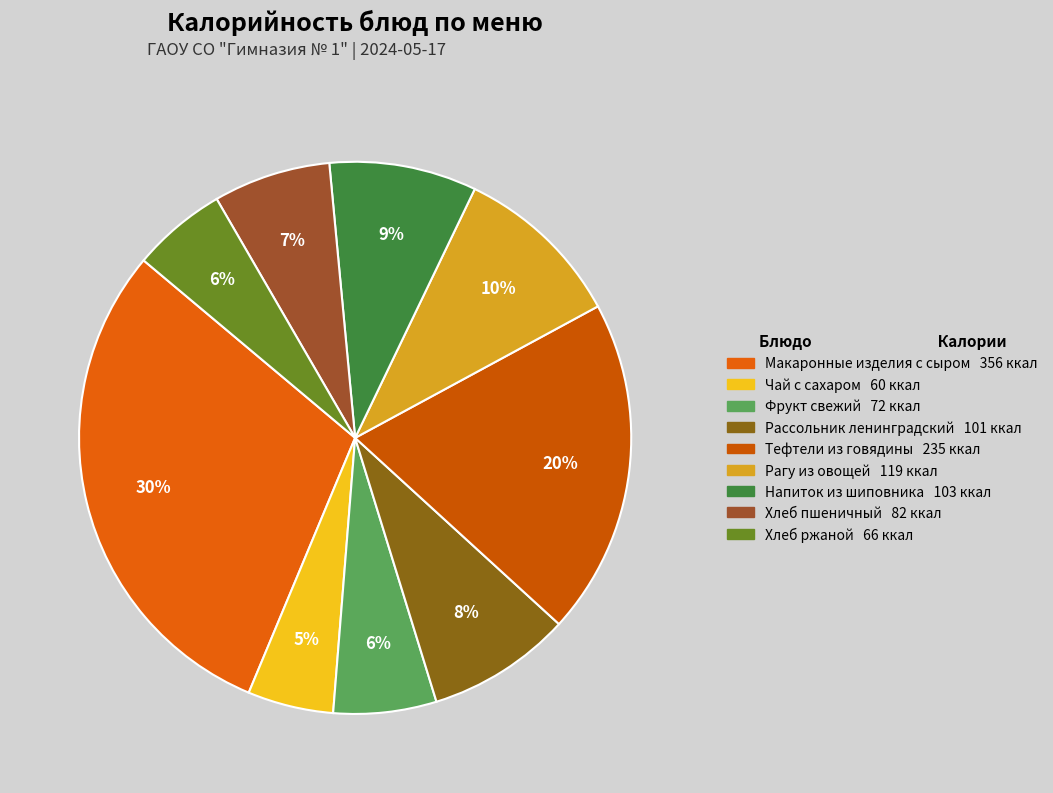

To the nearest percent, what is the average slice percentage?

11%